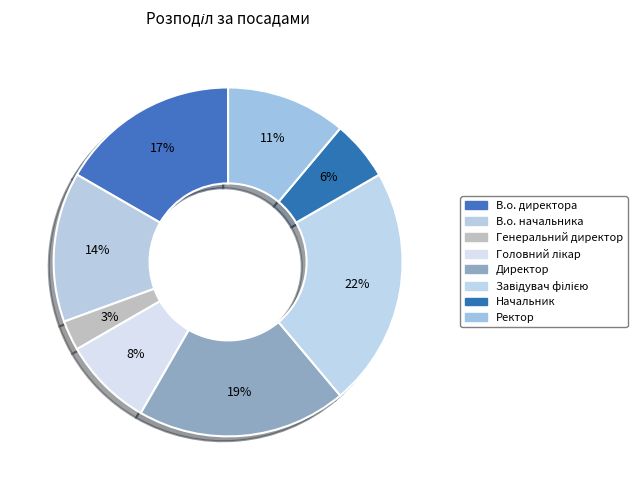

Count the number of slices in the pie.

8